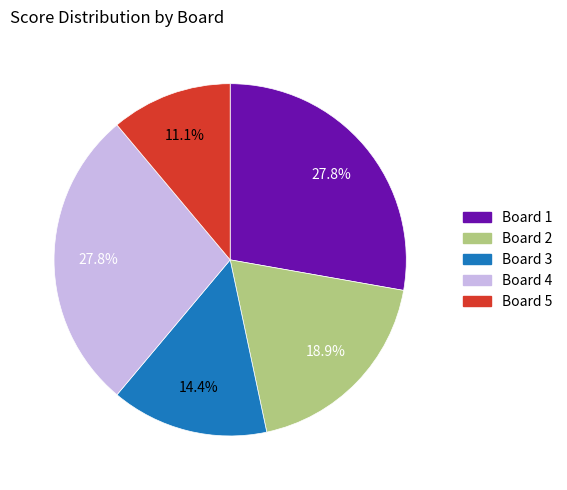

To the nearest percent, what is the difference between the largest and smallest slice percentages?

17%